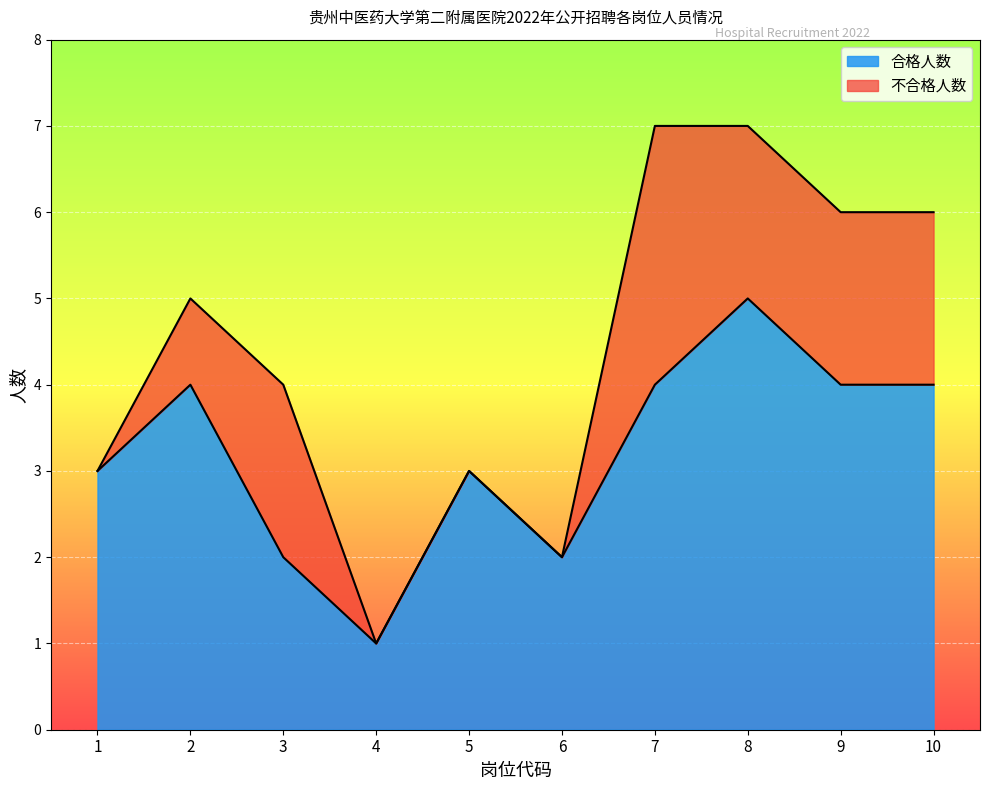

How many values are between 2 and 4?

8